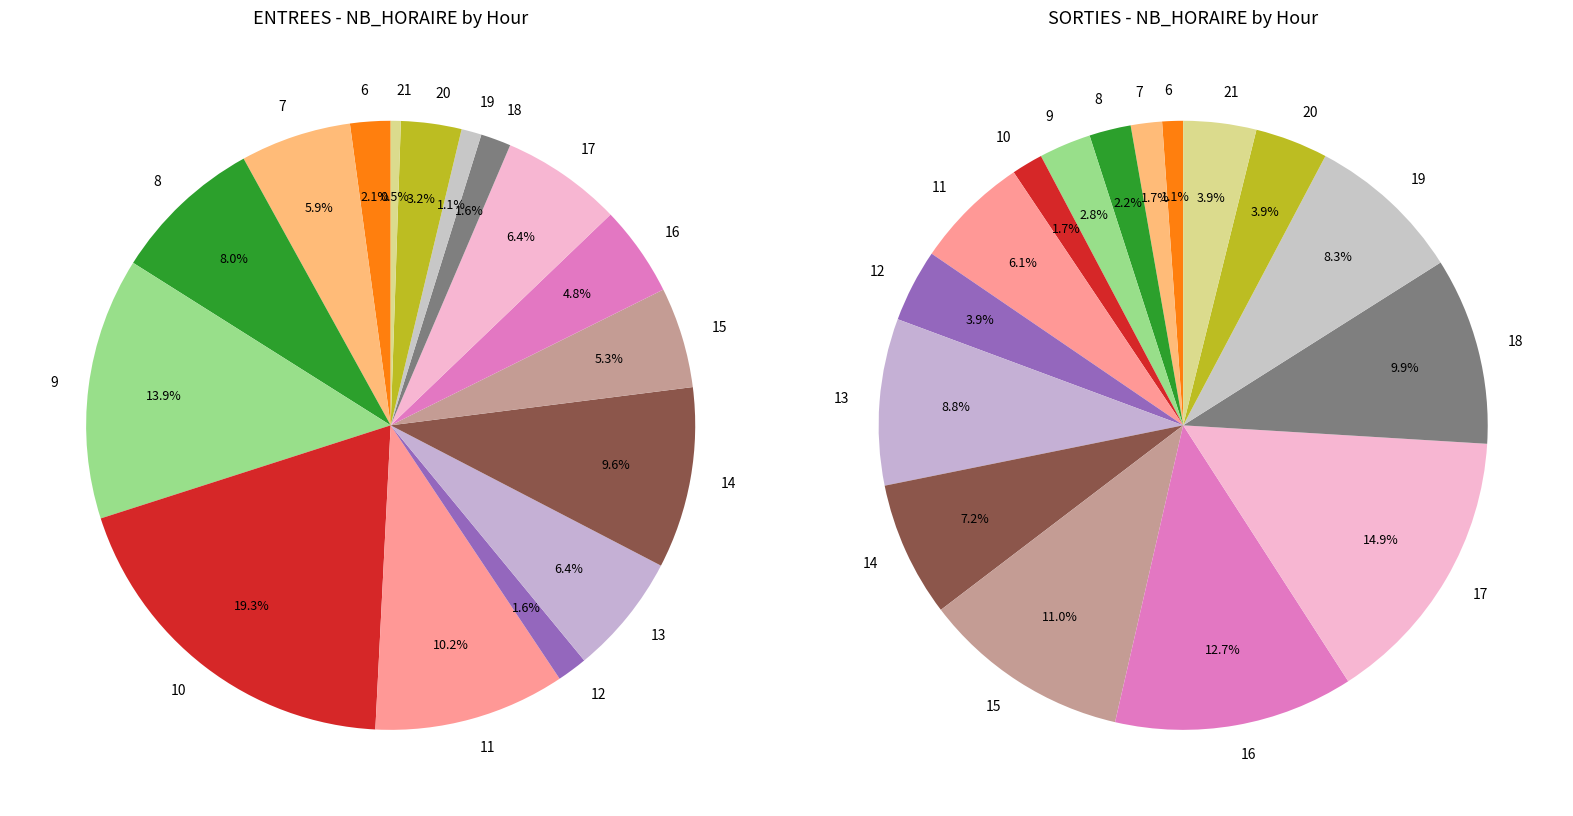

Which series has the largest range (max minus min)?

ENTREES